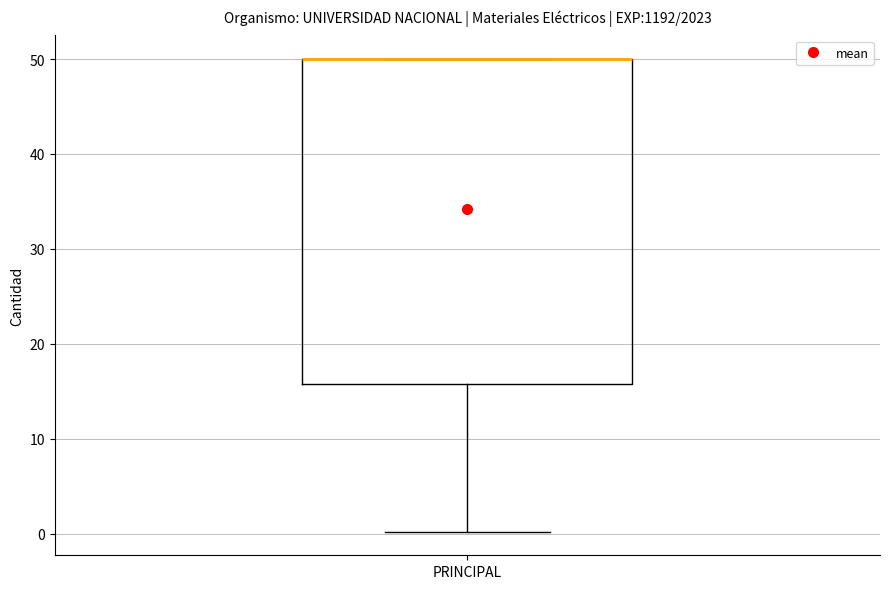

Where is the upper edge of the box for PRINCIPAL on the y-axis? The values are not printed on the chart, so give them approximately, as read against the axis.

50